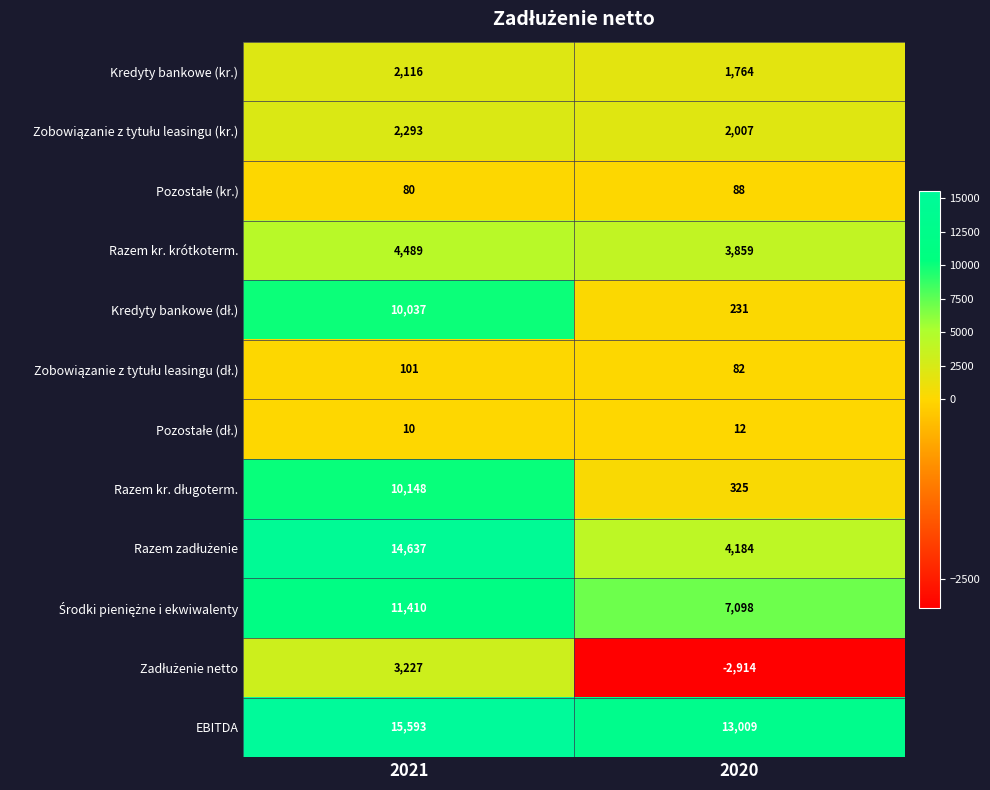

What is the spread (max minus min) of values at 2021?

15583